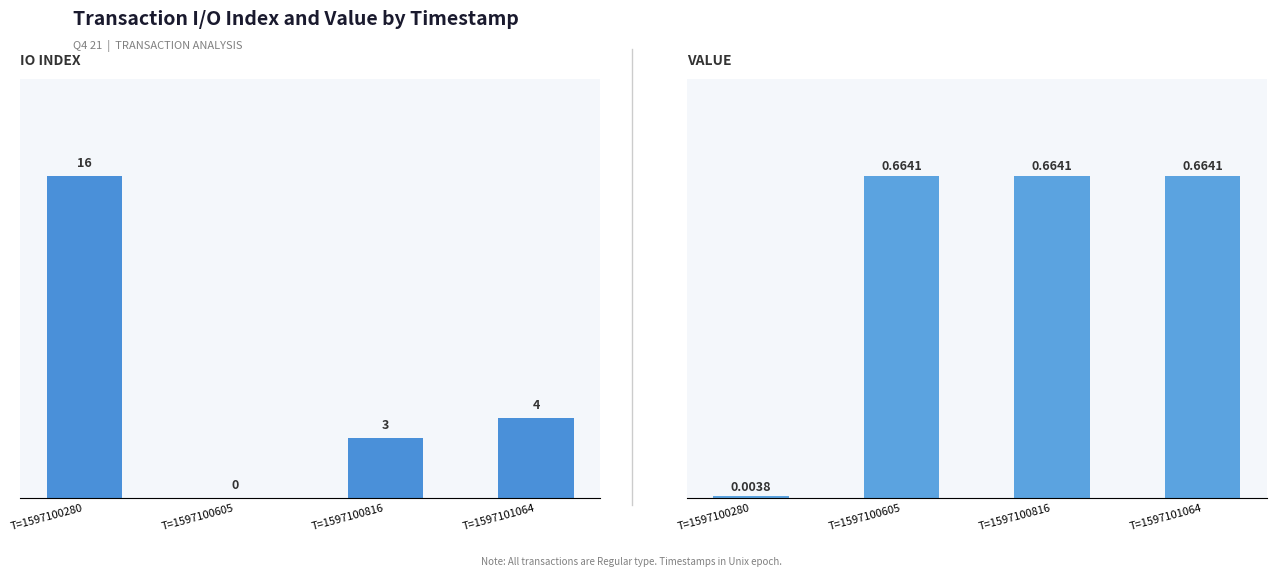

Which series changed the most between T=1597100605 and T=1597101064?

io_index